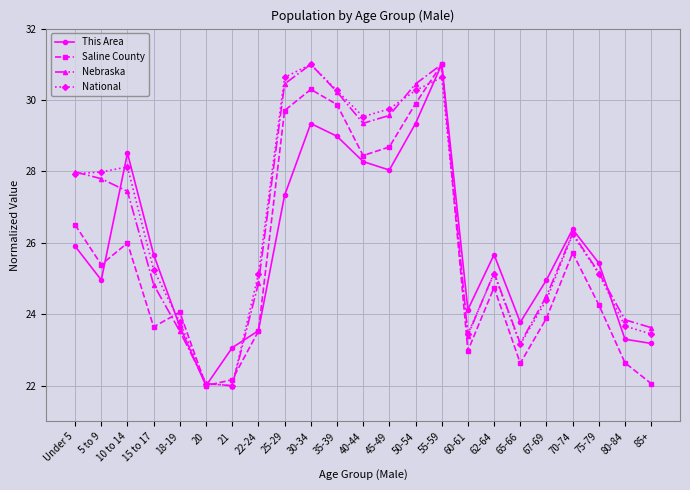

What is the label of the 1st point from the left?

Under 5